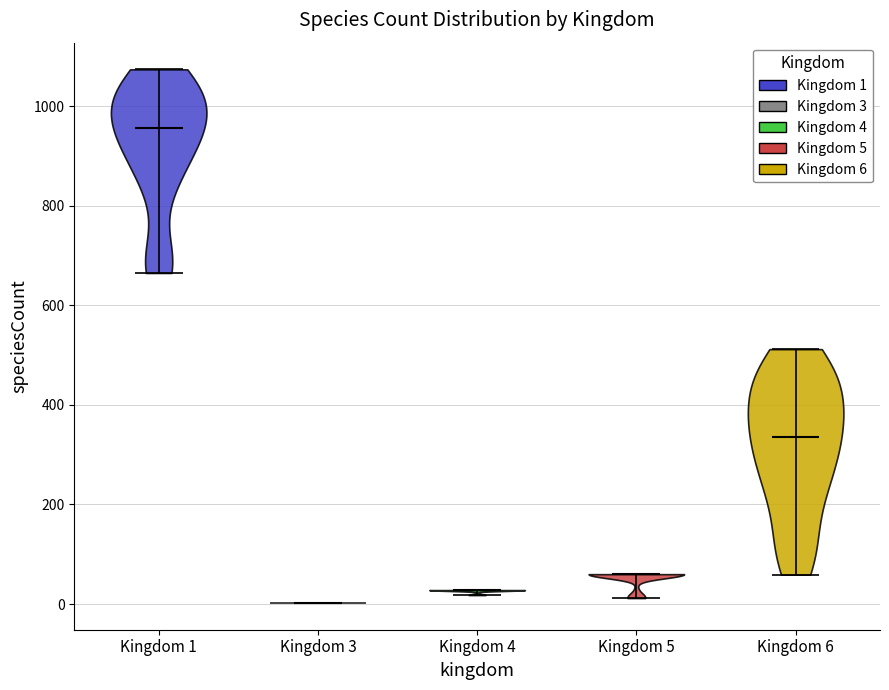

Reading left to right, read every violin against the y-axis: where its median line is, and the lowest and highest points it reaches. The values are not printed on the chart, so give them approximately, as read against the axis.

Kingdom 1: median line 960, lowest point 660, highest point 1080
Kingdom 3: median line 0, lowest point 0, highest point 0
Kingdom 4: median line 20, lowest point 20, highest point 20
Kingdom 5: median line 60, lowest point 20, highest point 60
Kingdom 6: median line 340, lowest point 60, highest point 520